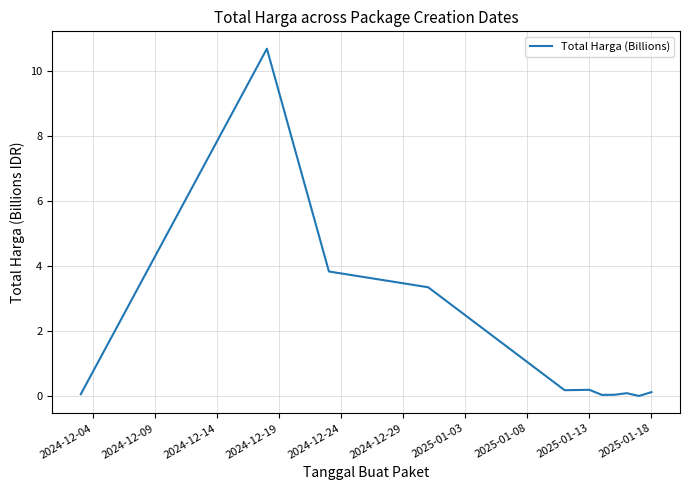

What is the maximum value shown in the chart?

10.7